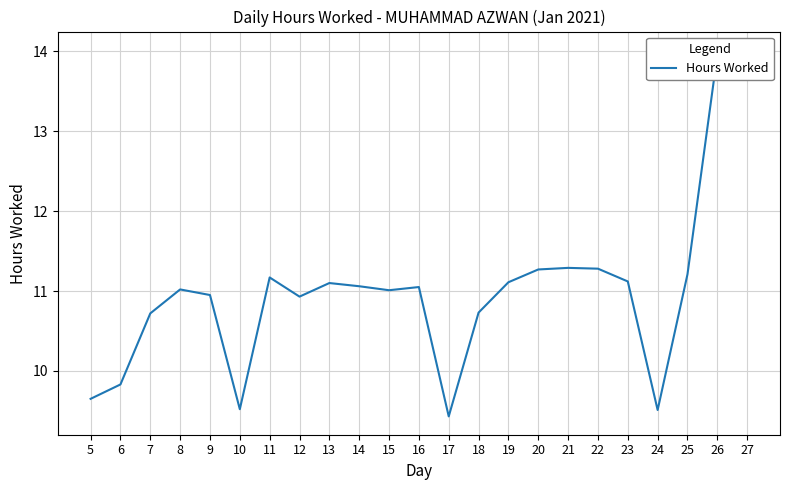

Where is the first local minimum?

10